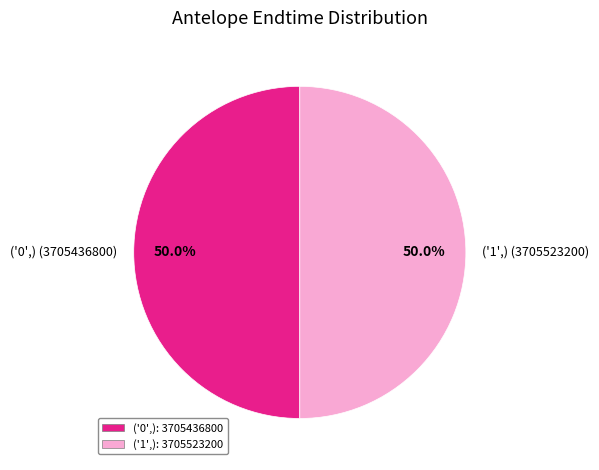

Is it true that ('1',) is 50% of the pie?

True